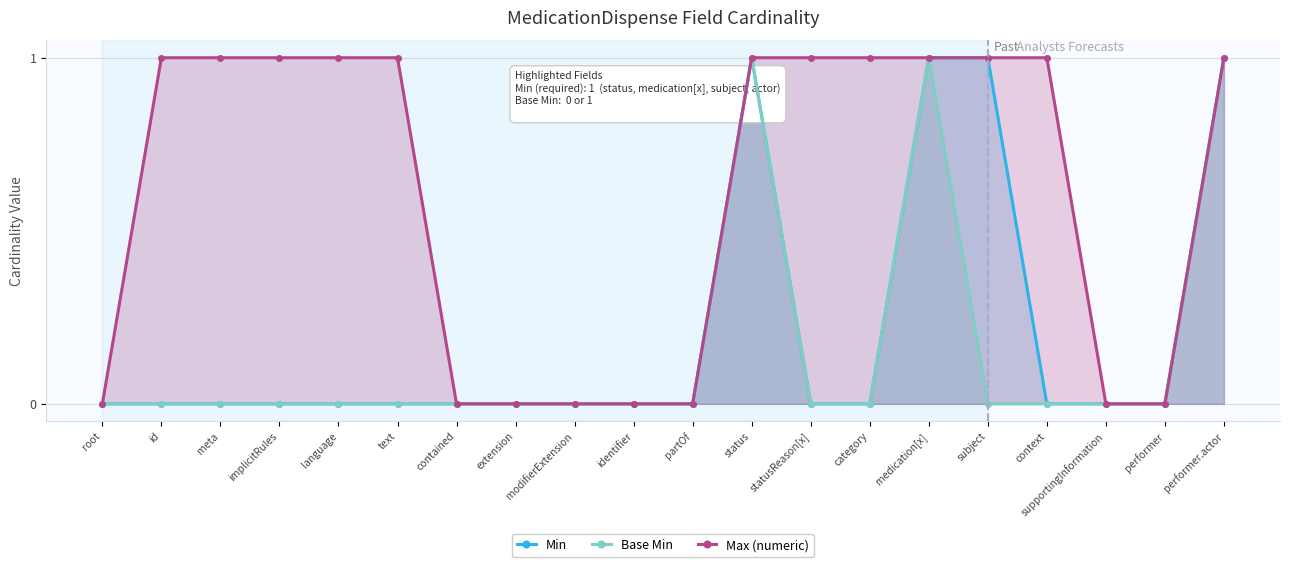

What is the label of the 17th point from the left?

context